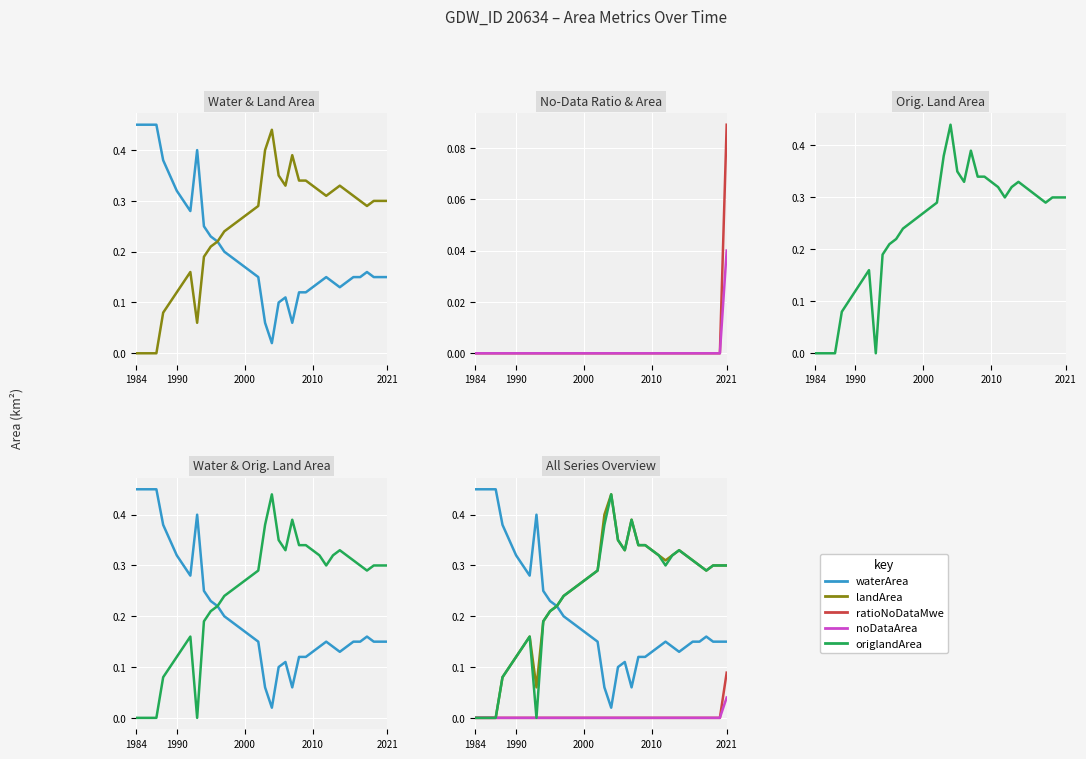

Which series has the widest spread of values?

landArea